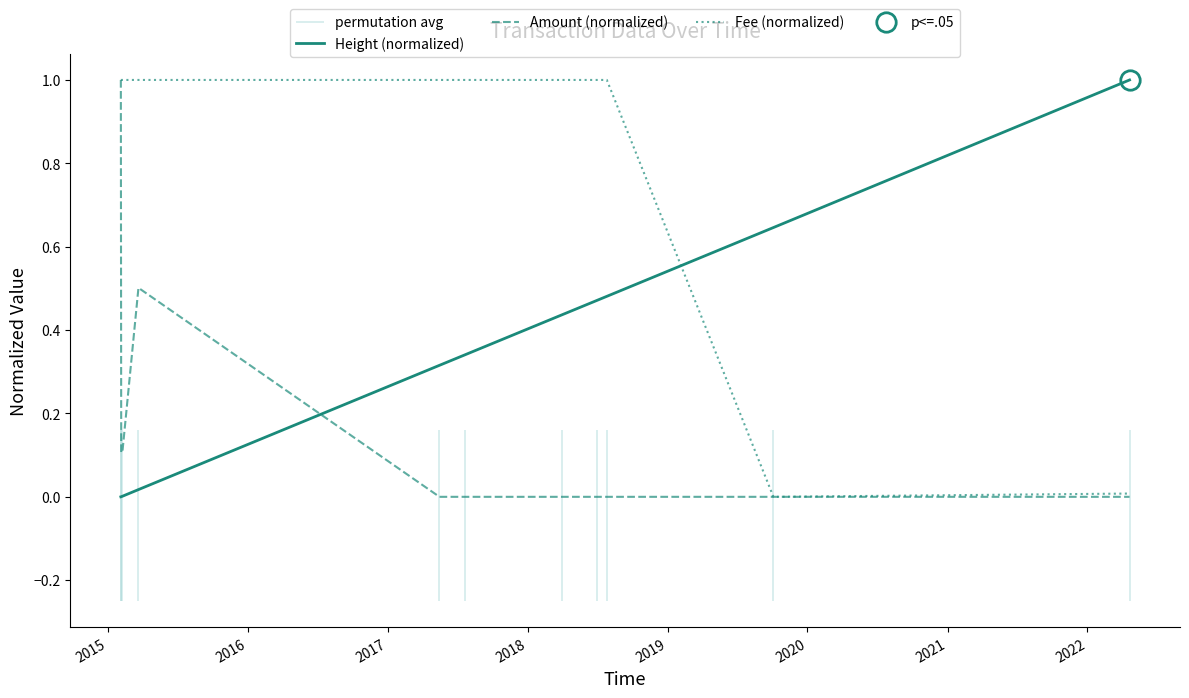

True or false: Fee (normalized) and Height (normalized) cross at least once.

True